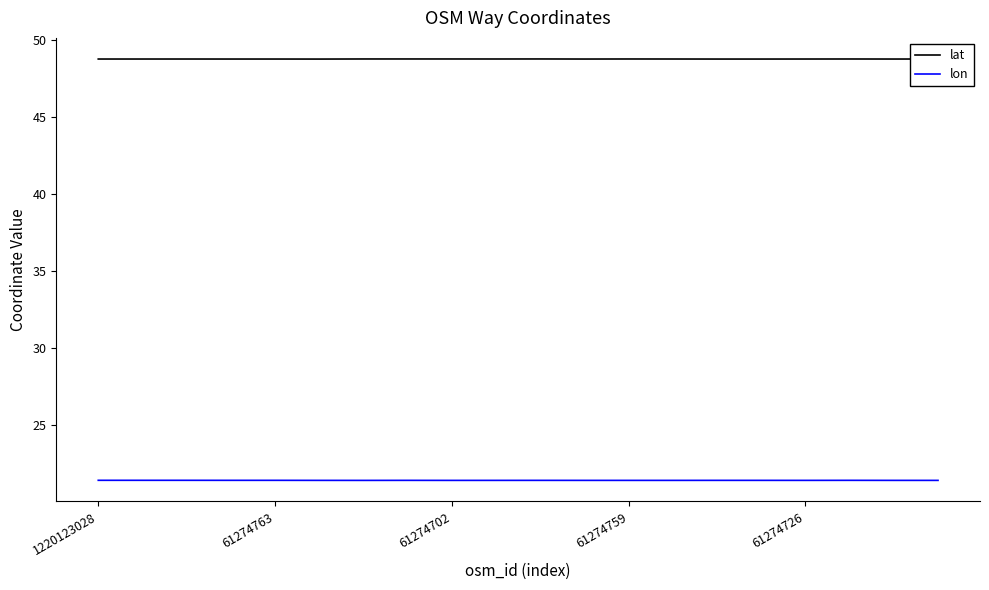

What is the minimum value for lon?

21.4